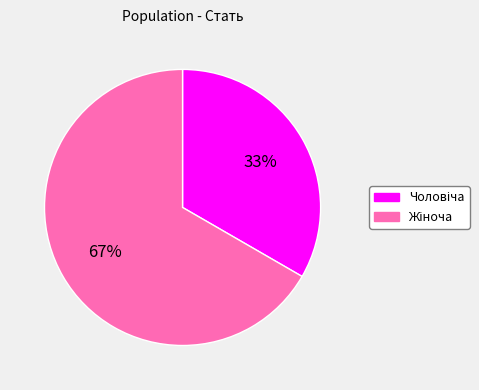

Is there any slice that represents more than half of the pie?

Yes